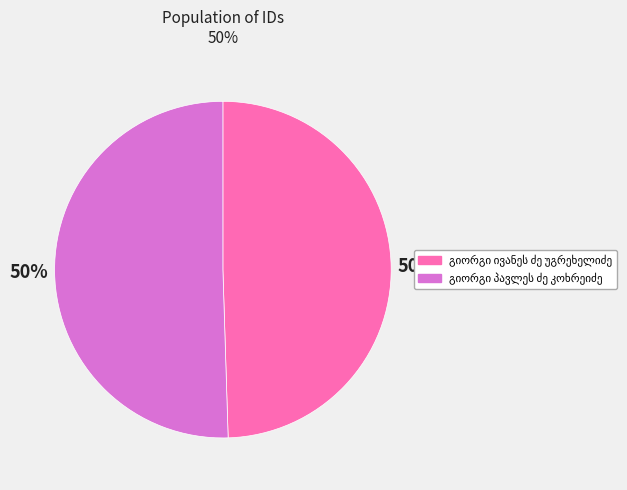

How many segments does this pie chart have?

2